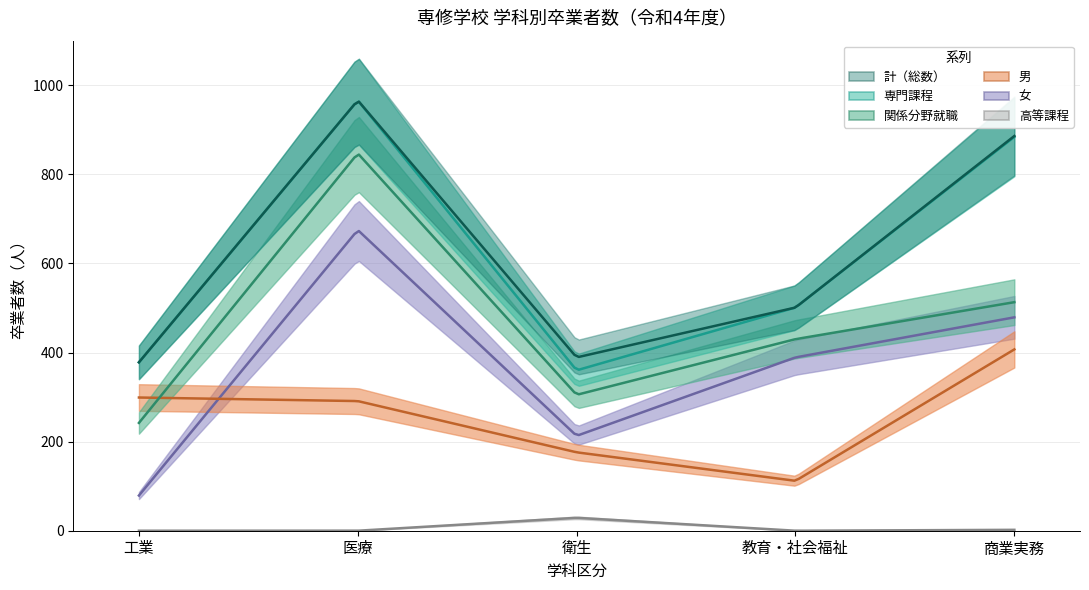

At which category is the sum across all series the highest?

医療